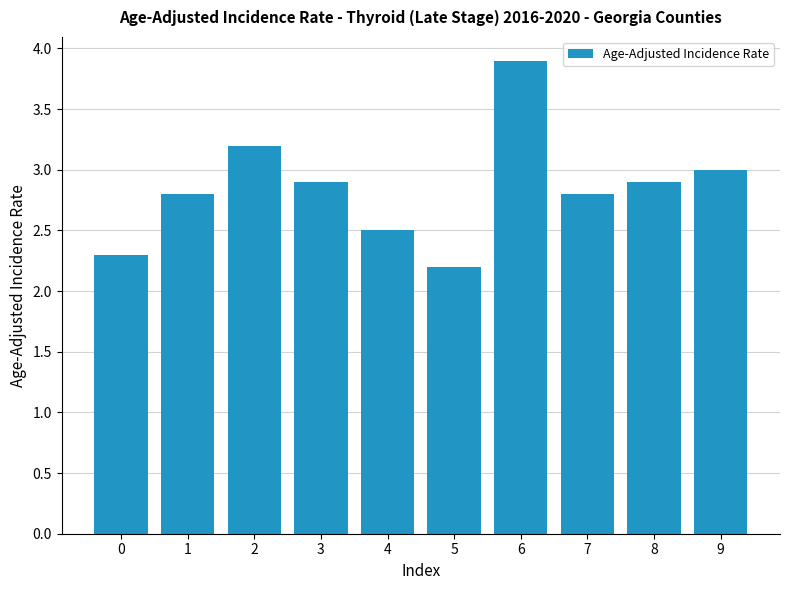

Which category has the lowest value across all series?

5